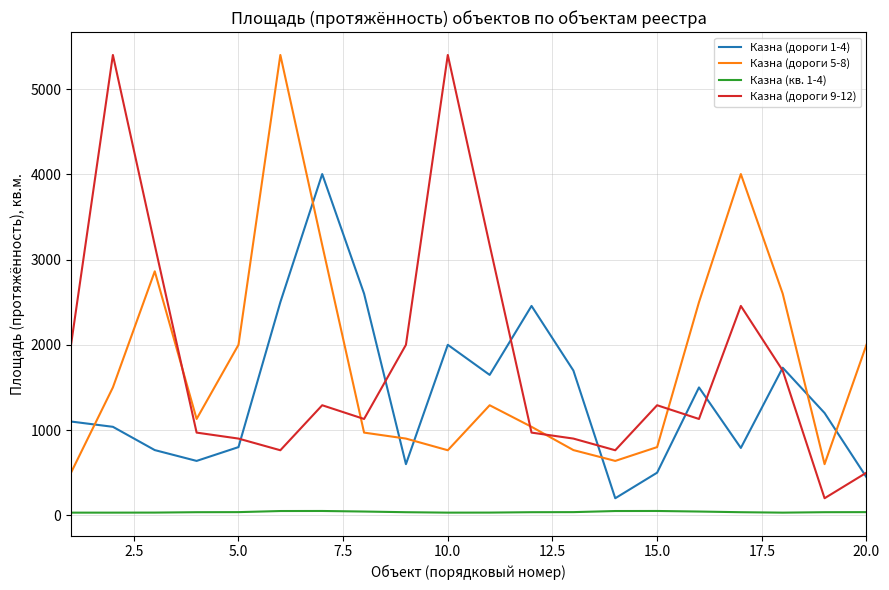

What is the difference between the maximum and second lowest values in the Казна (дороги 1-4) series?

3556.0